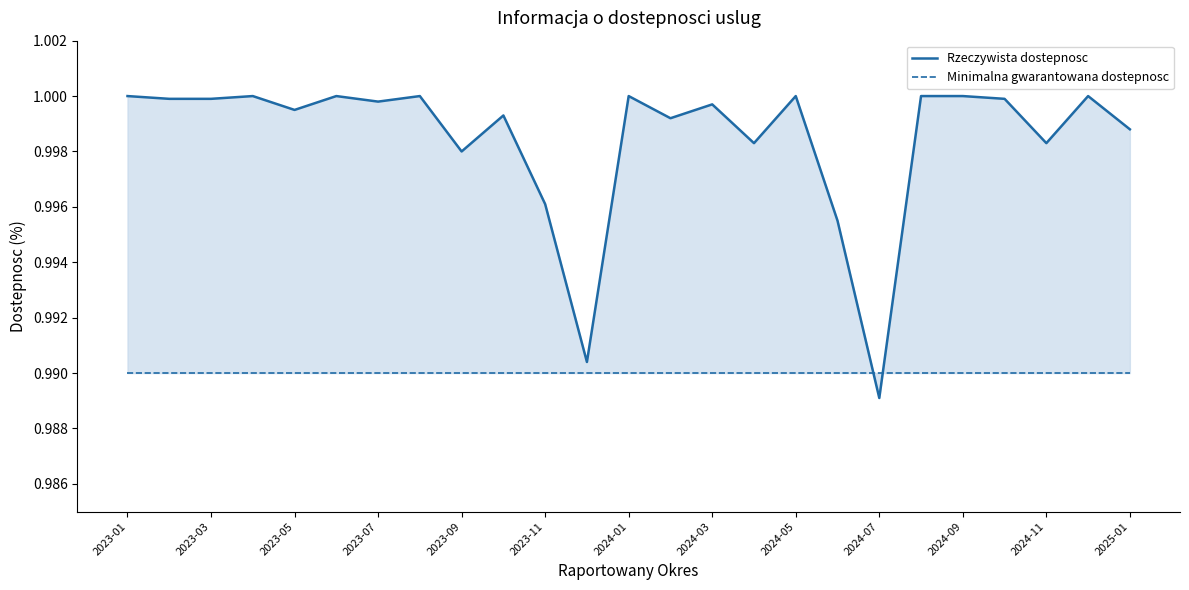

The Minimalna gwarantowana dostepnosc series shows 1.0 at 2023-05. True or false?

True